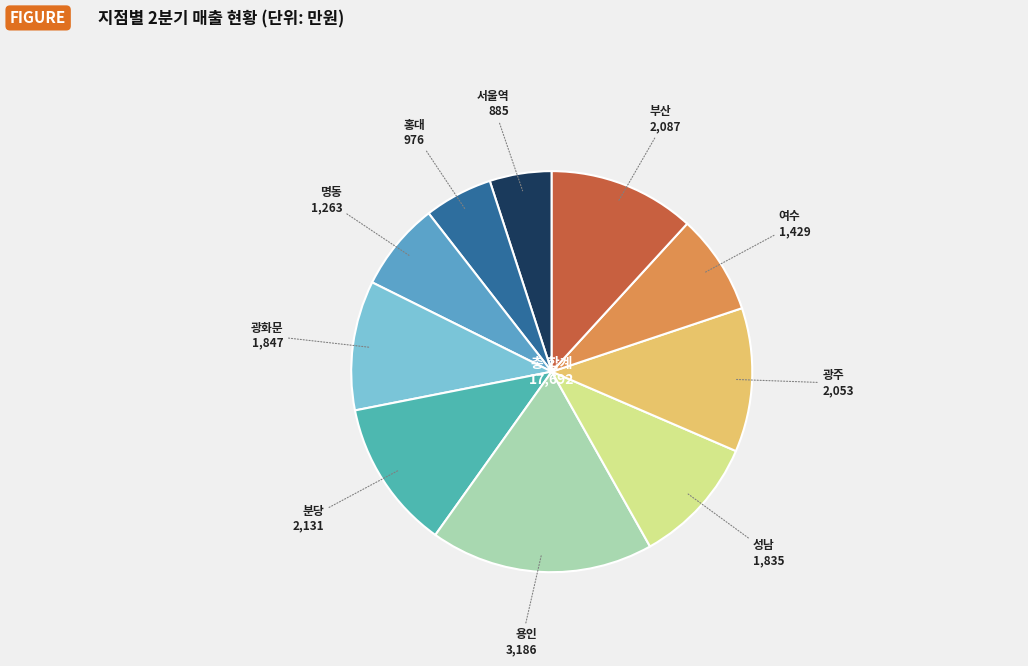

Which has a higher value, 용인 or 성남?

용인